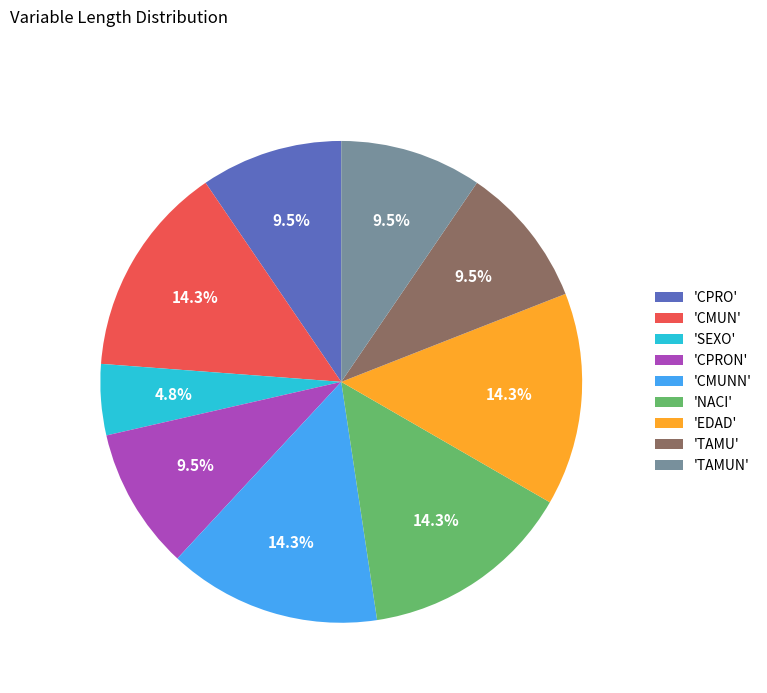

What is the ratio of the value at 'CMUNN' to the value at 'CMUN'?

1.0